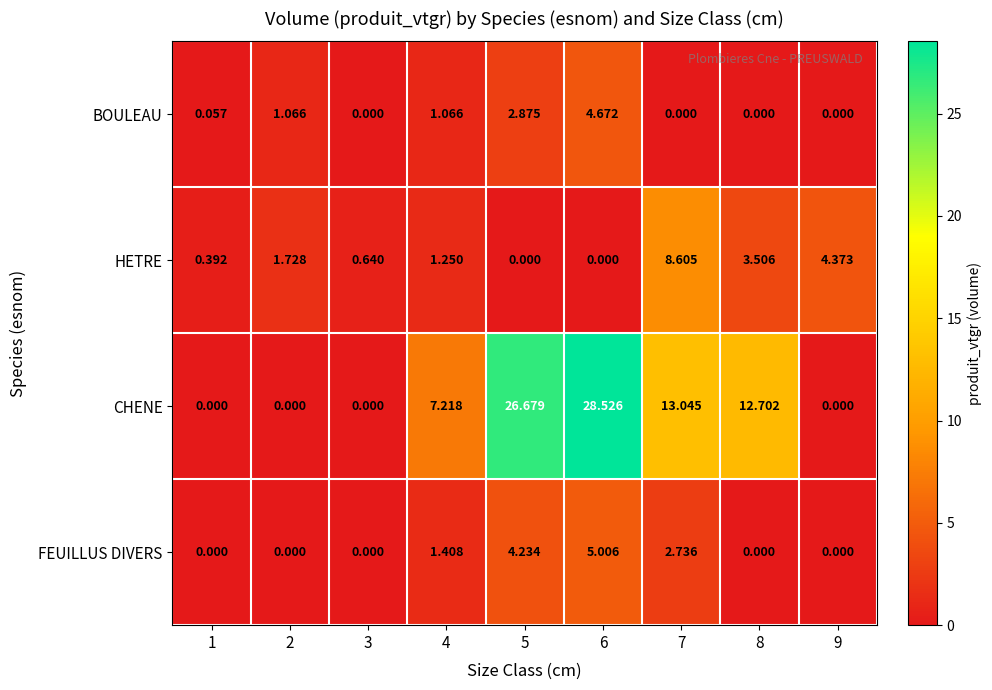

List the series in order of their peak value, lowest first.

BOULEAU, FEUILLUS DIVERS, HETRE, CHENE